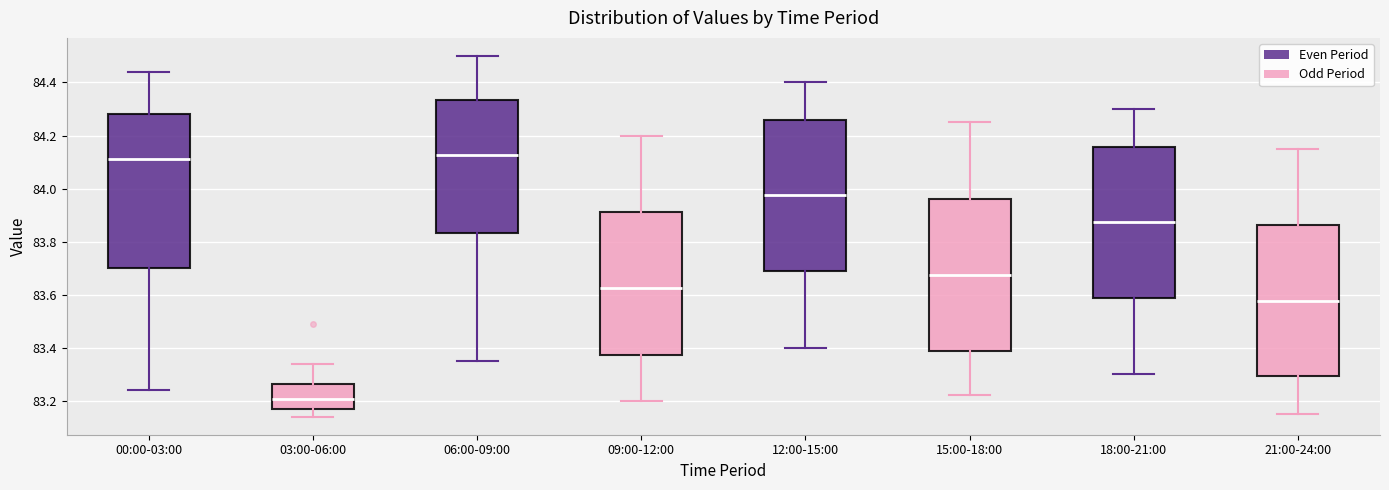

Which box has the lowest median line?

03:00-06:00